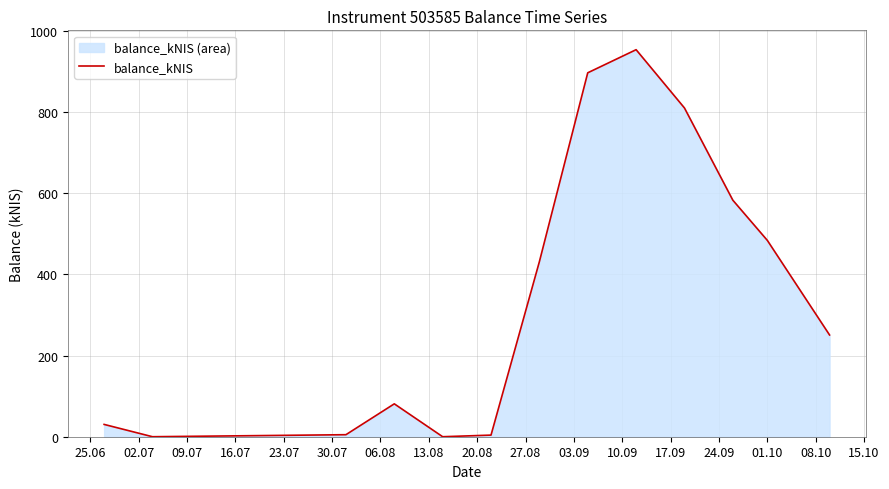

What is the maximum value shown in the chart?

954.1